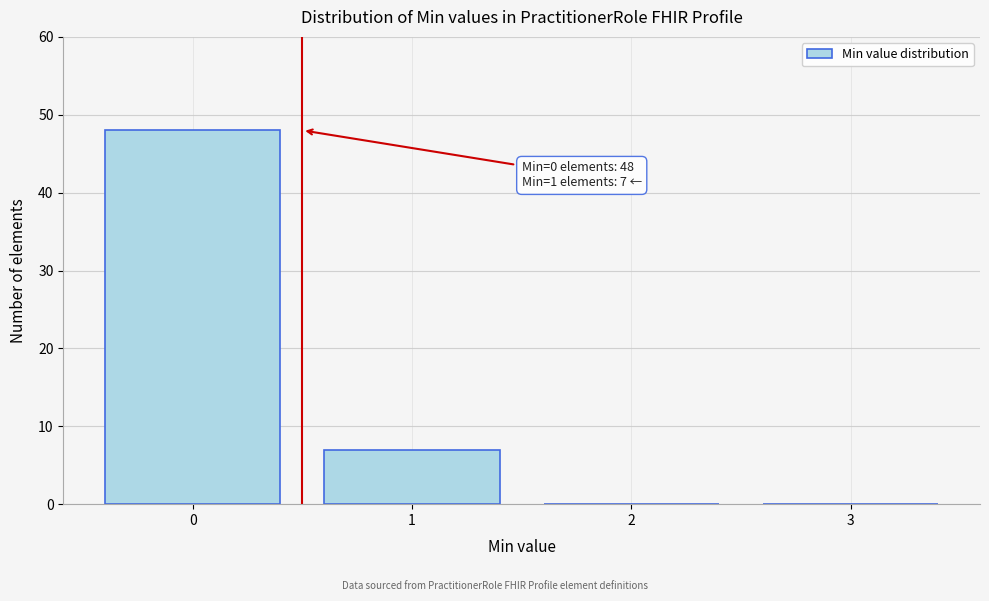

Over which range of the x-axis is the bar tallest?

-0.5 to 0.5